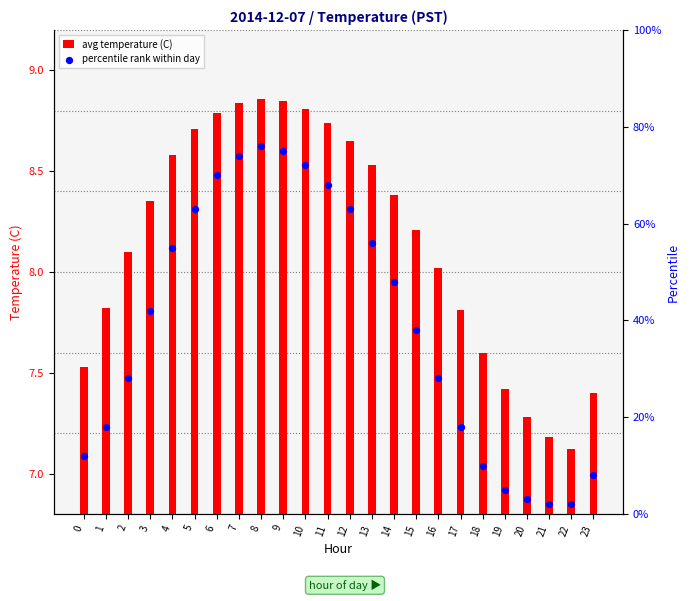

At which category is the sum across all series the highest?

8